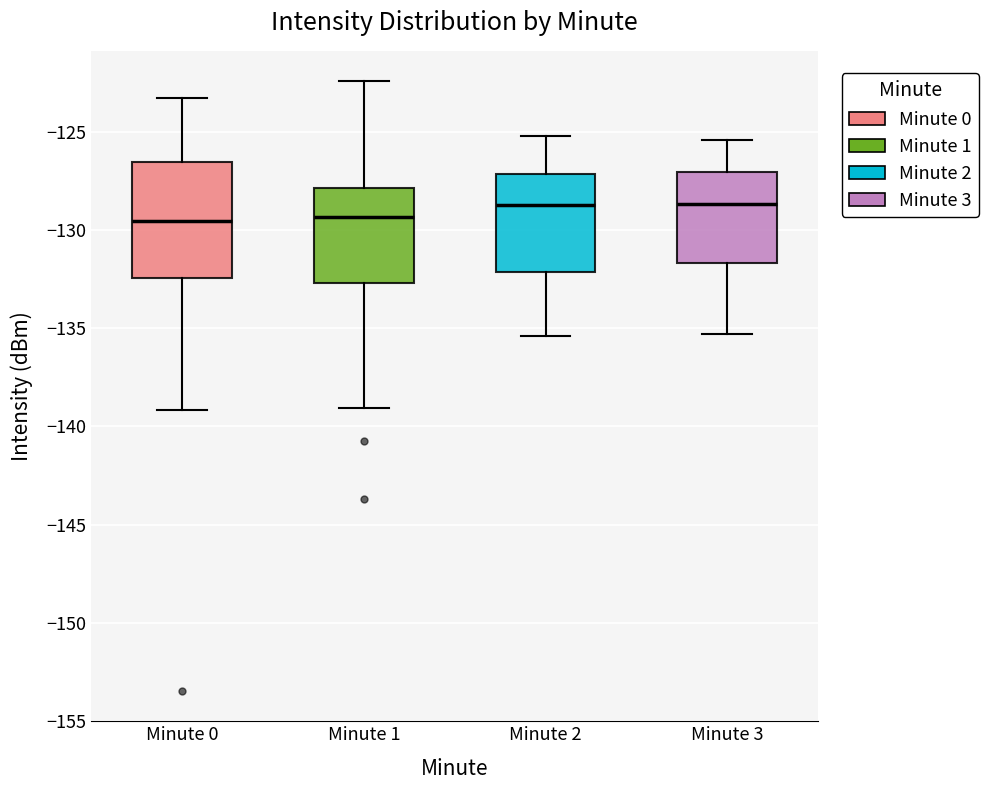

Where does the lower whisker of the box for Minute 3 end on the y-axis? The values are not printed on the chart, so give them approximately, as read against the axis.

-135.5